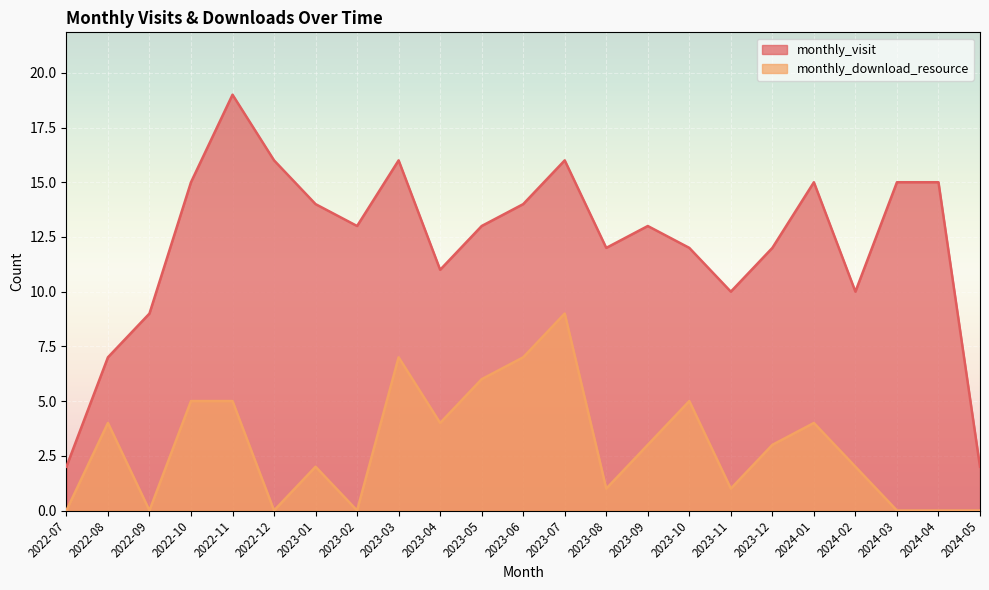

How many distinct data groups are displayed?

2